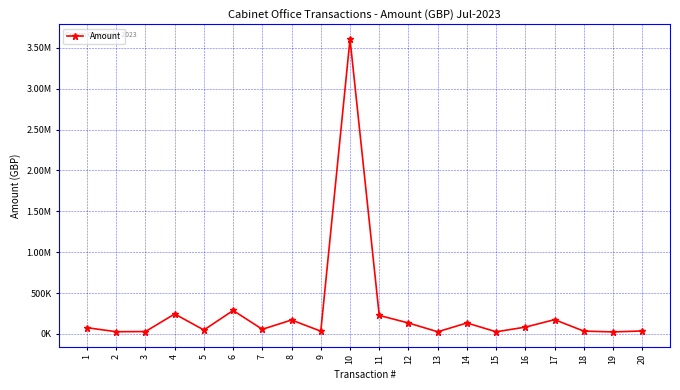

Is this an area chart (filled region under the line)?

No